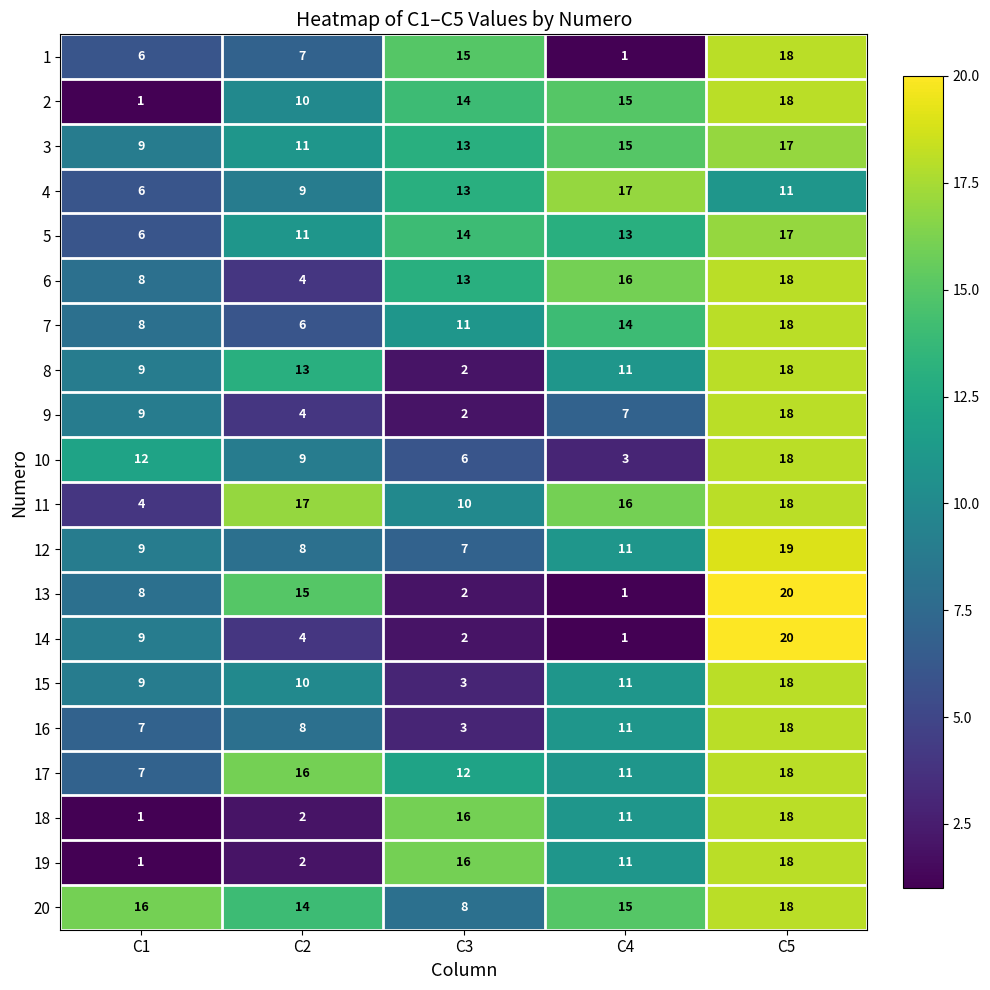

Count the number of categories in the chart.

5